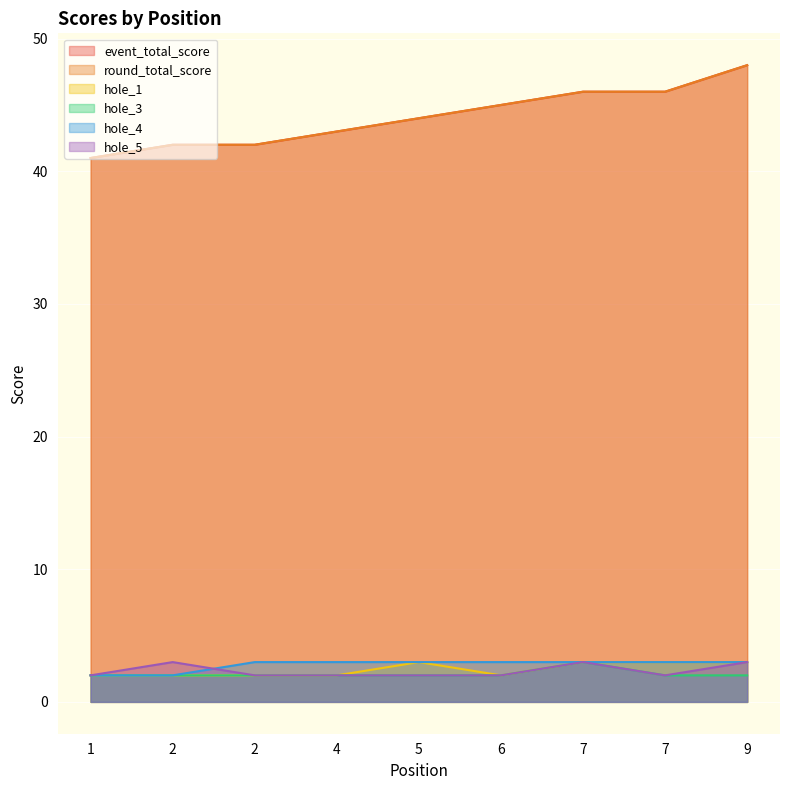

Which series has the largest total across all categories?

event_total_score